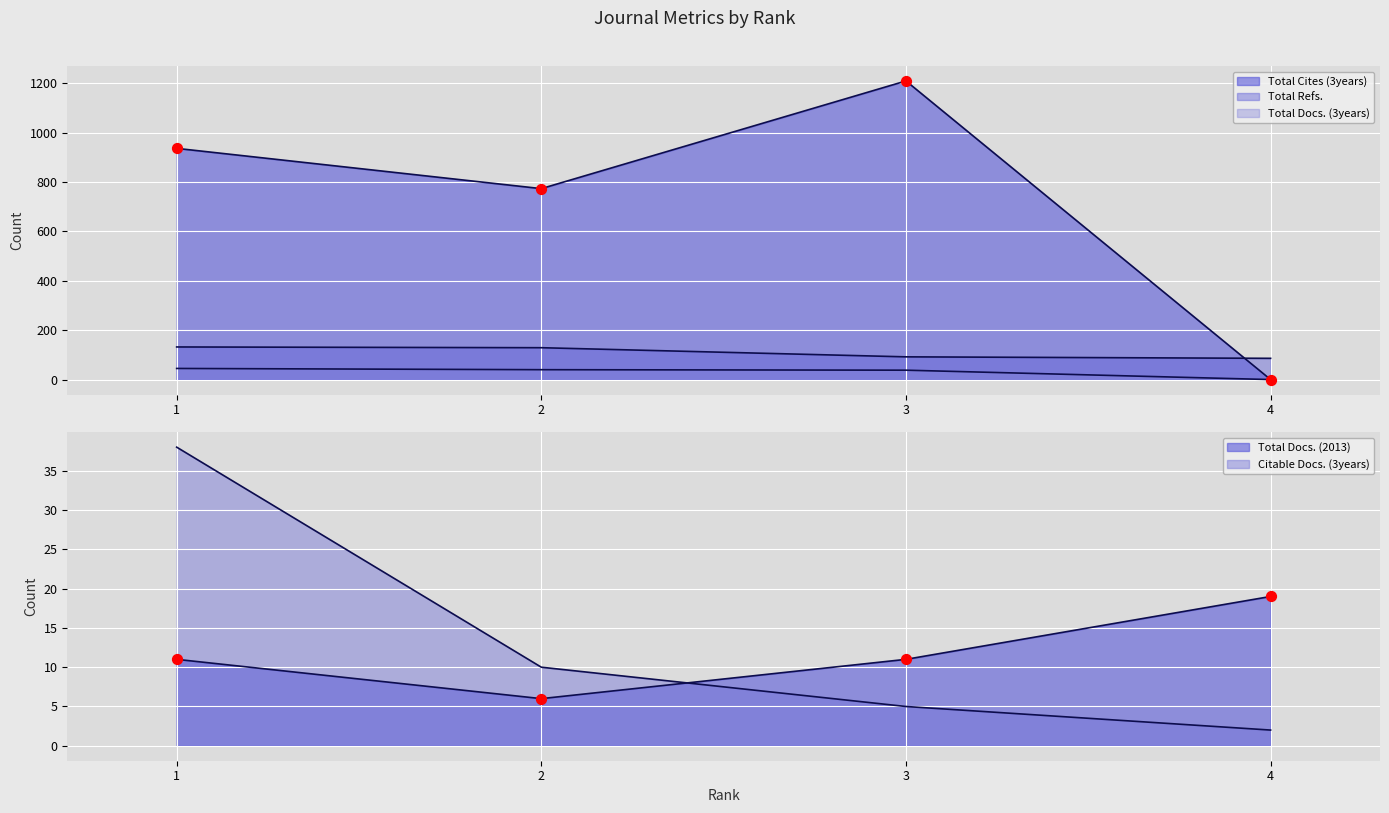

At which category is the sum across all series the highest?

3